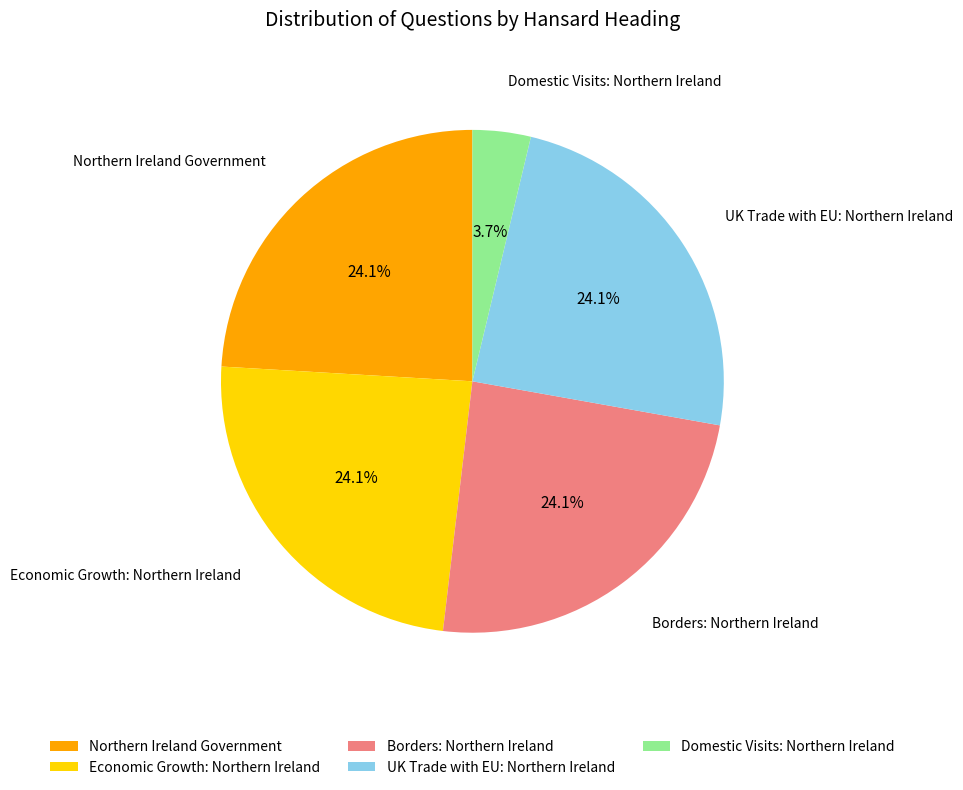

What percentage is NOT represented by Economic Growth: Northern Ireland?

75.9%